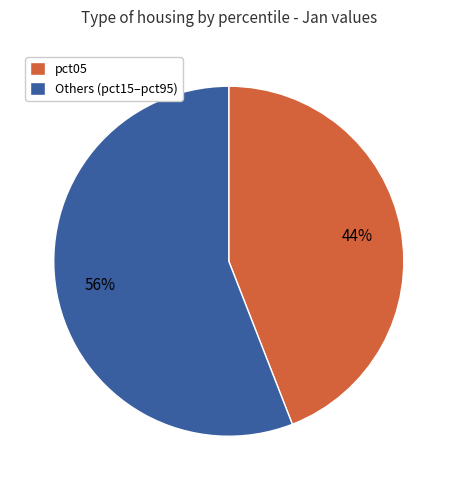

How many segments does this pie chart have?

2